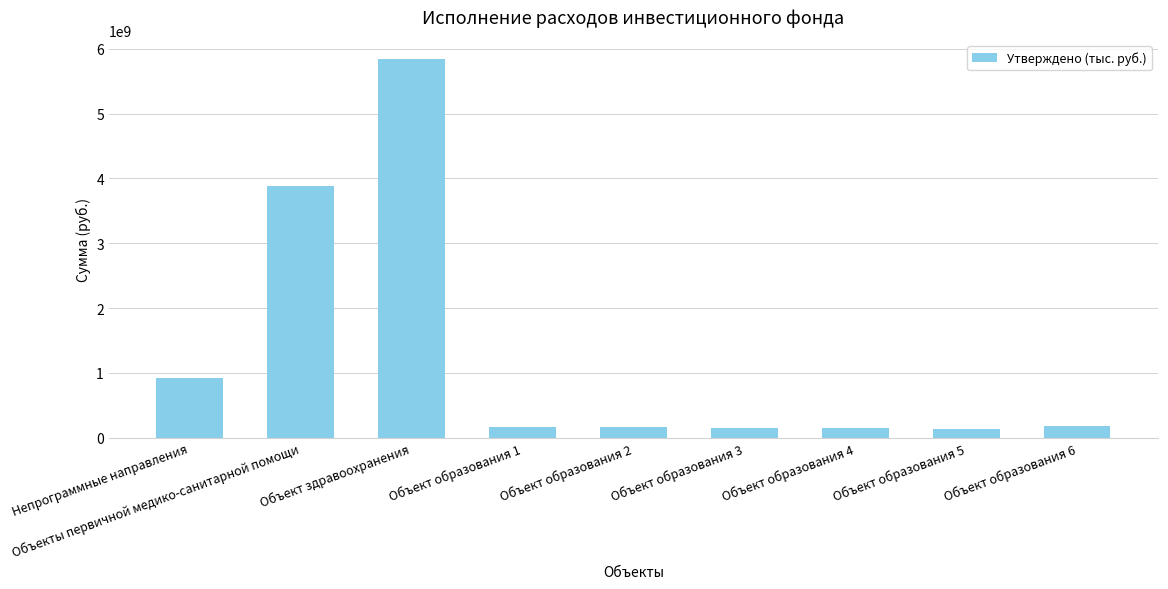

What value does the data have at Объект образования 3, to the nearest 100?

145632300